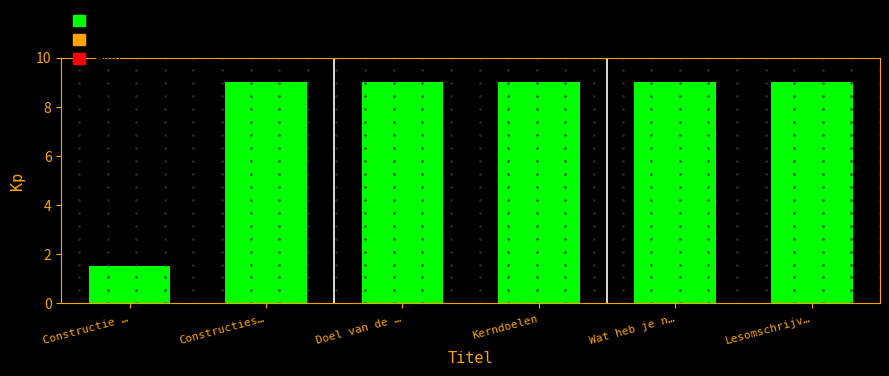

What is the difference between the second highest and minimum values?

7.5